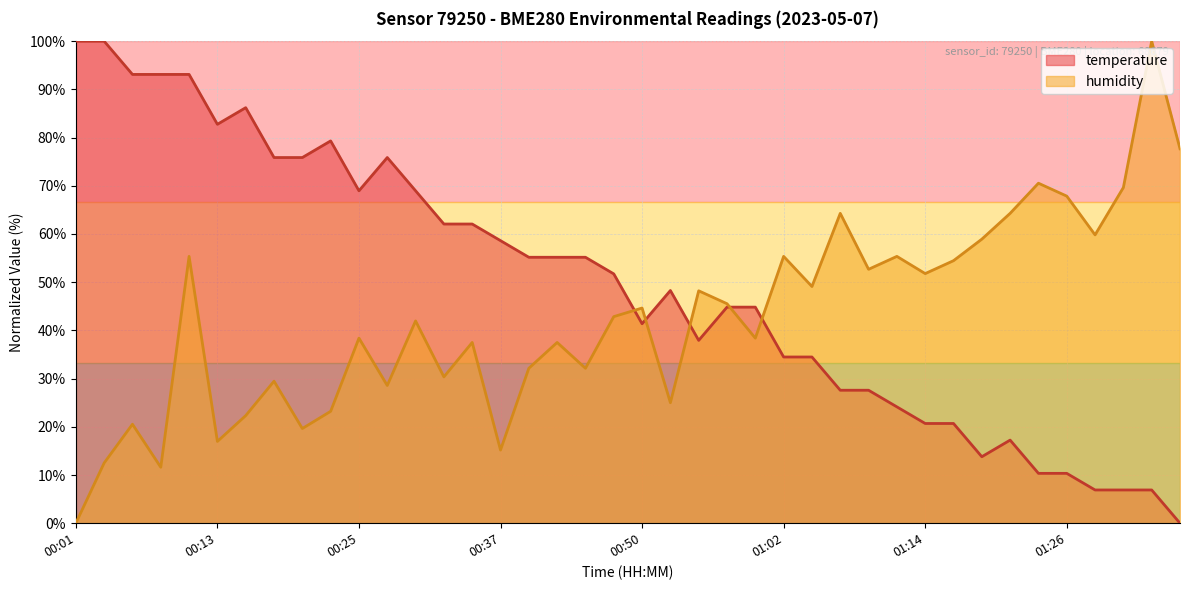

True or false: humidity and temperature intersect in this chart.

True